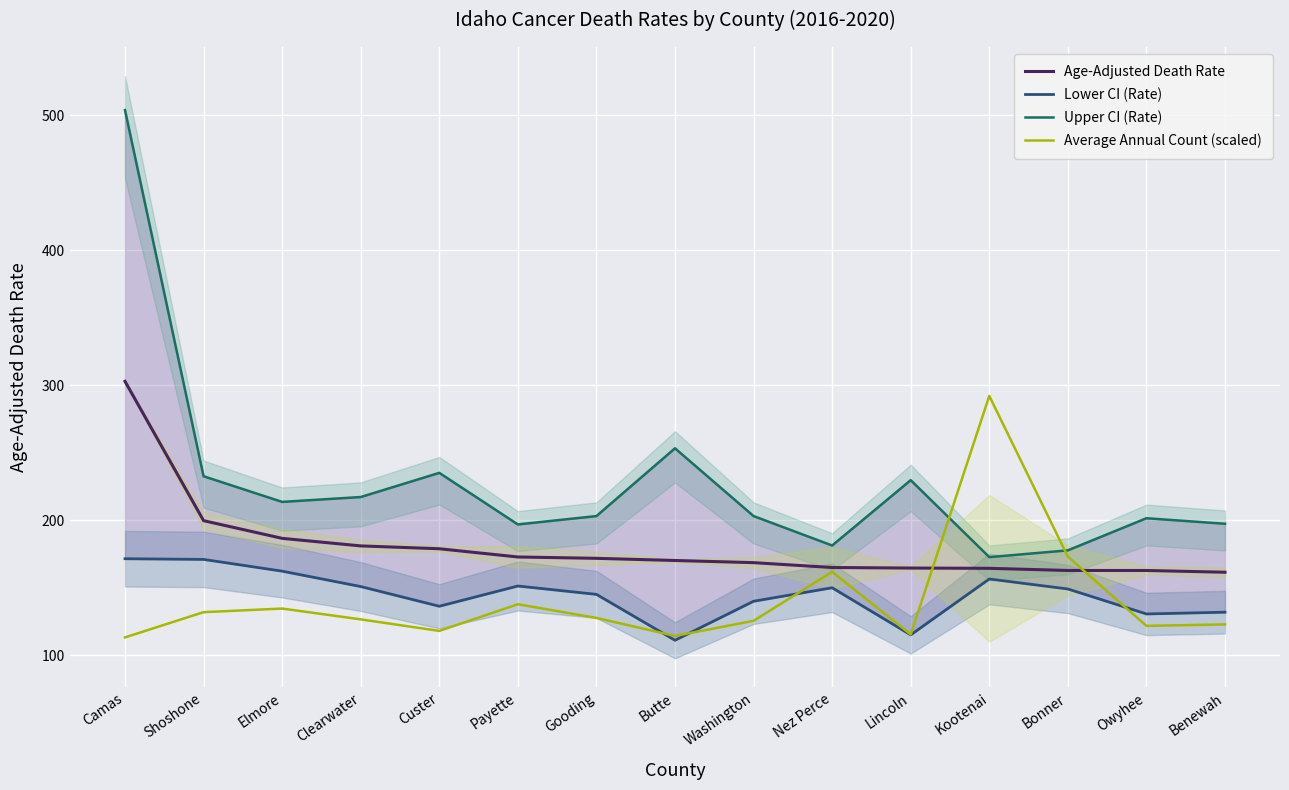

True or false: Upper CI (Rate) and Age-Adjusted Death Rate cross at least once.

False